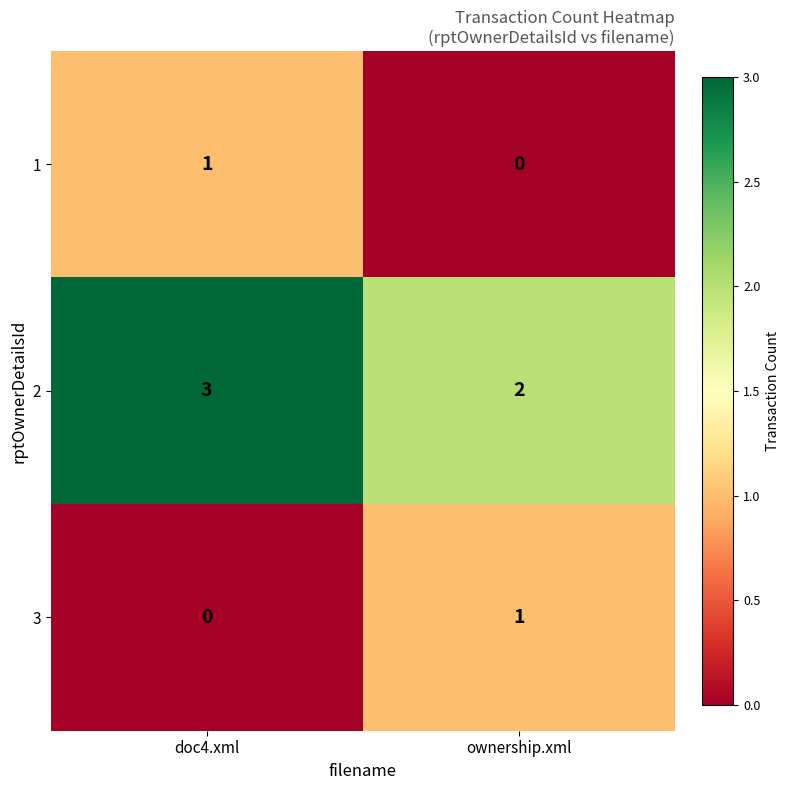

Reading left to right, list all the values displayed in this chart.

1: doc4.xml=1	ownership.xml=0
2: doc4.xml=3	ownership.xml=2
3: doc4.xml=0	ownership.xml=1